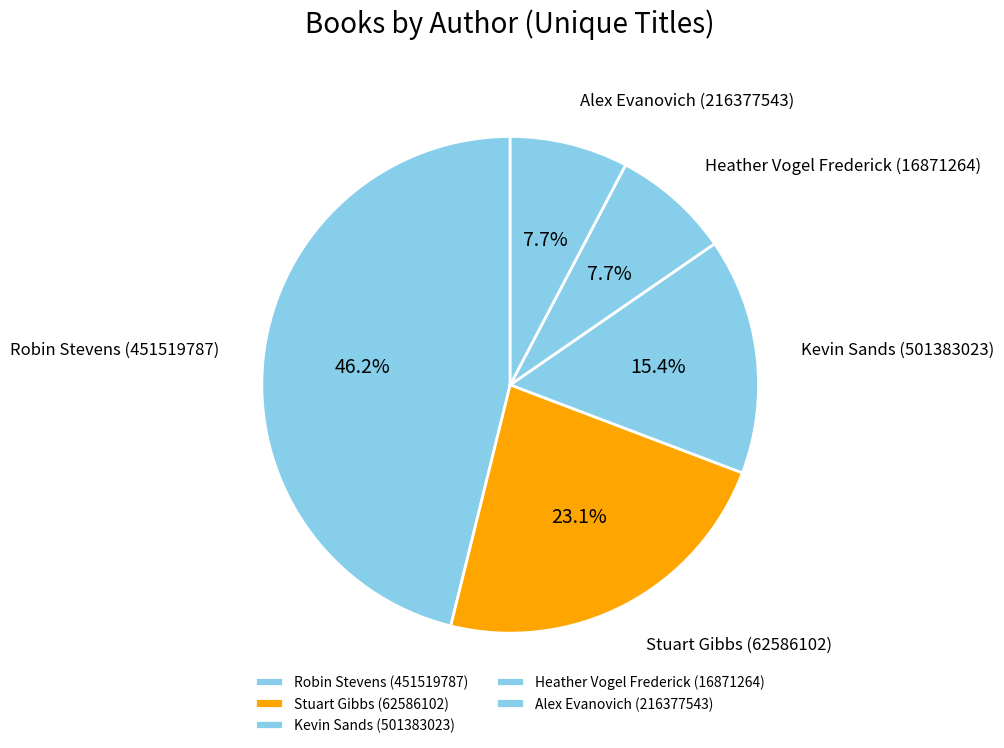

Between Kevin Sands (501383023) and Alex Evanovich (216377543), which is larger?

Kevin Sands (501383023)